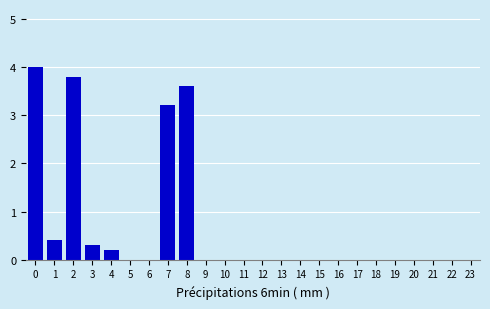

Reading left to right, what are all the values shown in this chart?

0=4.0	1=0.4	2=3.8	3=0.3	4=0.2	5=0.0	6=0.0	7=3.2	8=3.6	9=0.0	10=0.0	11=0.0	12=0.0	13=0.0	14=0.0	15=0.0	16=0.0	17=0.0	18=0.0	19=0.0	20=0.0	21=0.0	22=0.0	23=0.0